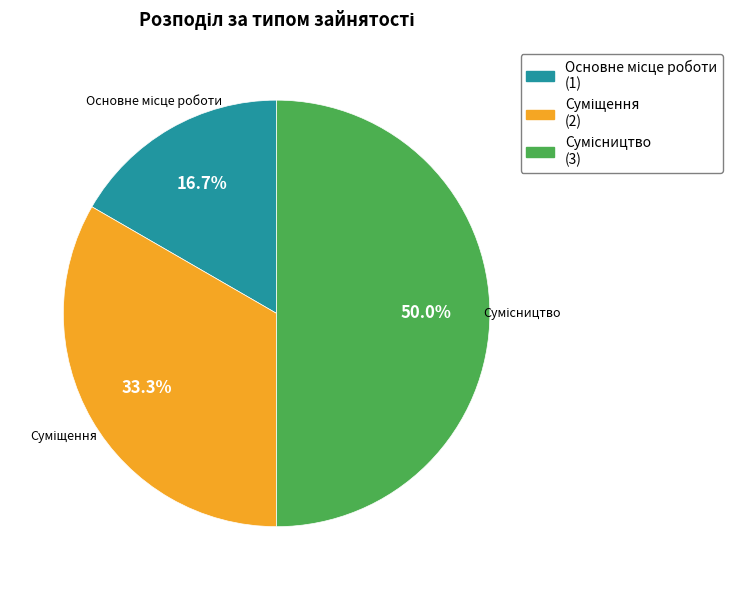

Does Основне місце роботи account for over 50% of the chart?

No